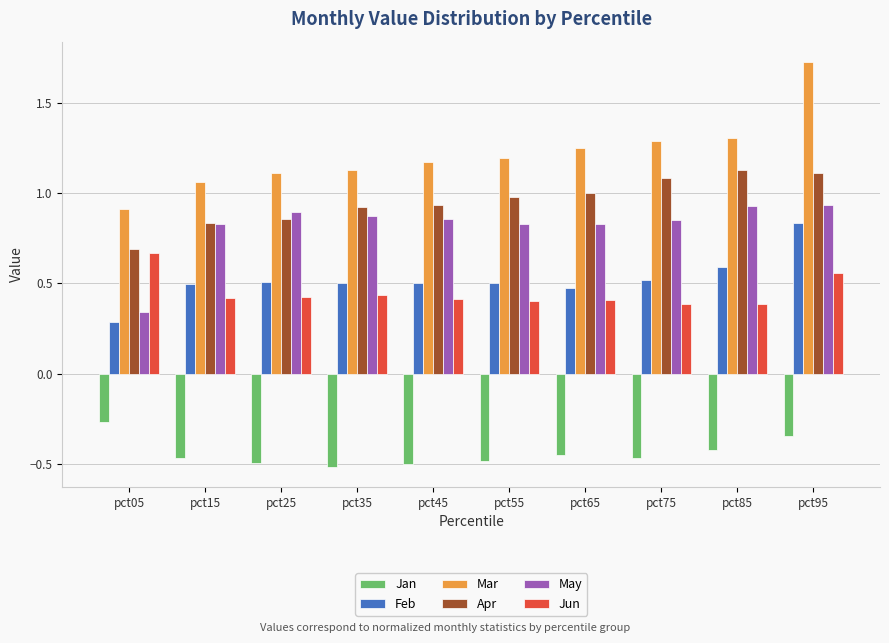

Which category has the lowest value in the Mar series?

pct05